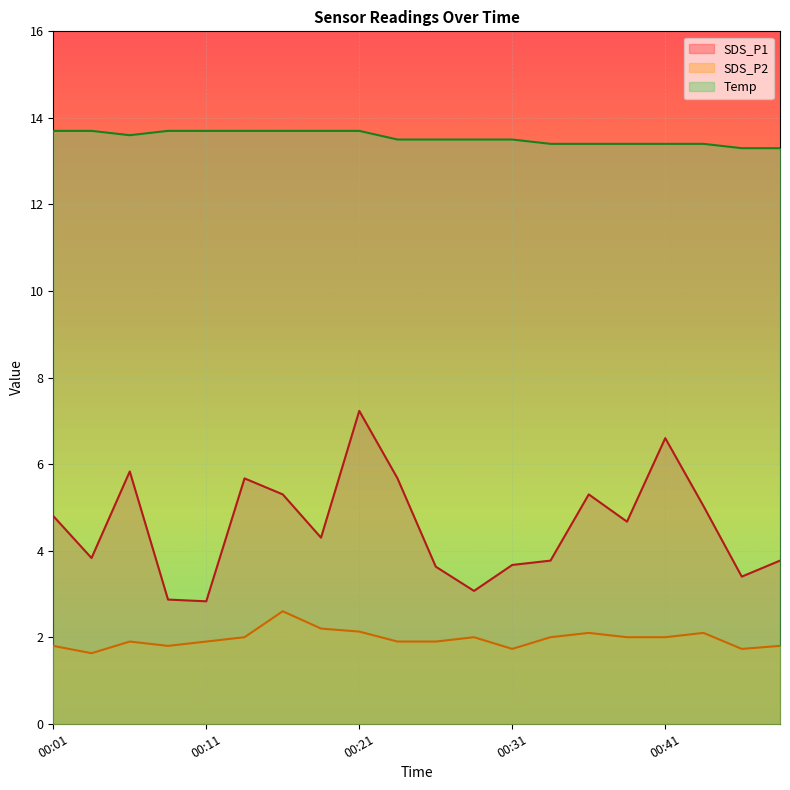

Count the SDS_P2 values in the range 1 to 2.

15